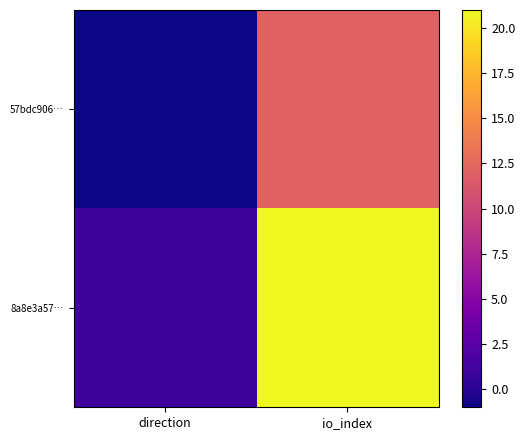

At io_index, list the series in order from smallest to largest.

57bdc906…, 8a8e3a57…